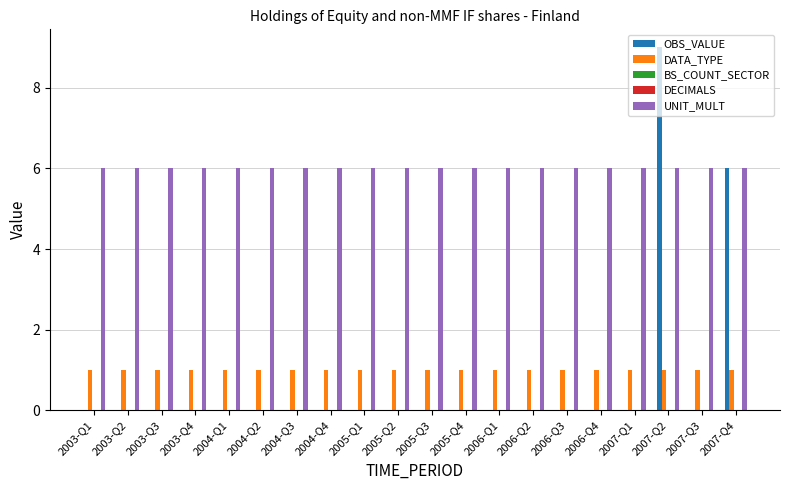

The DECIMALS series shows 0 at 2005-Q4. True or false?

True